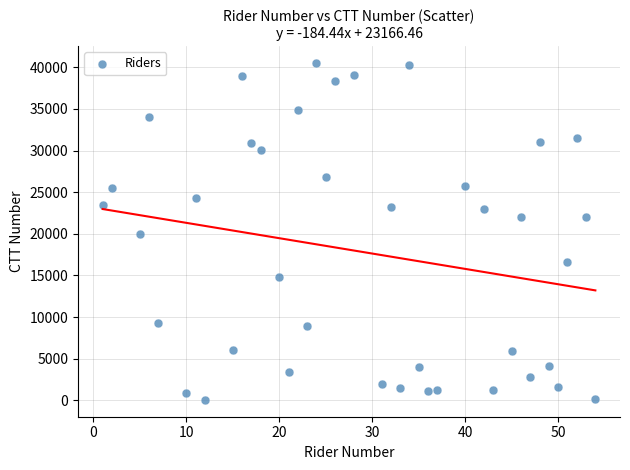

What is the range of Y values (max minus min)?

40478